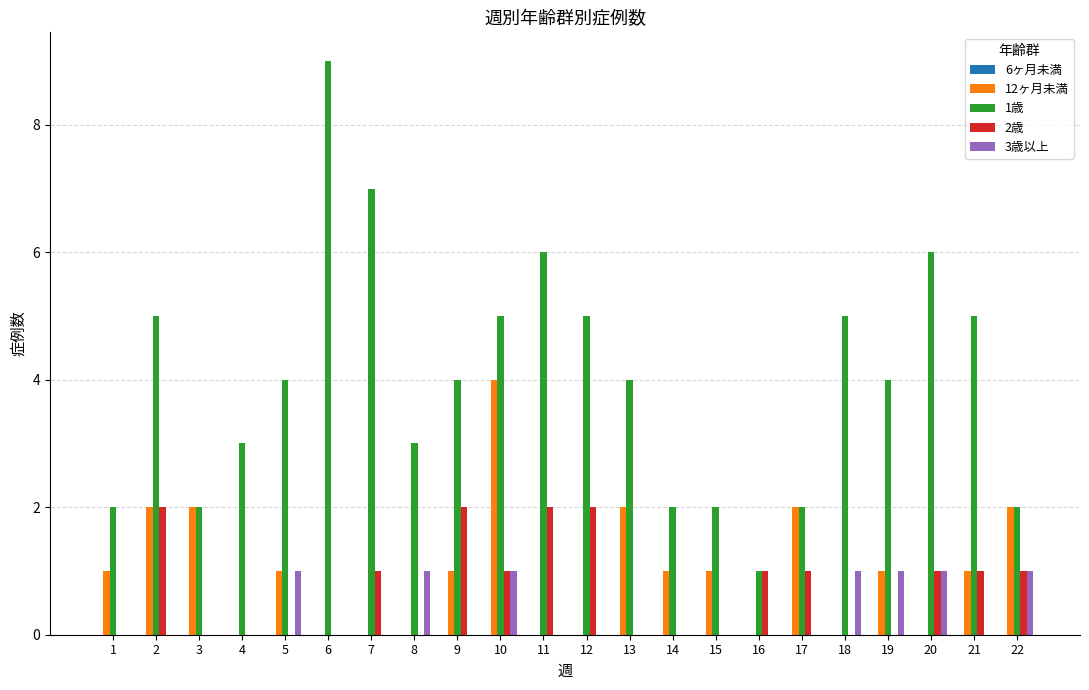

Count the 2歳 values in the range 0 to 1.

18